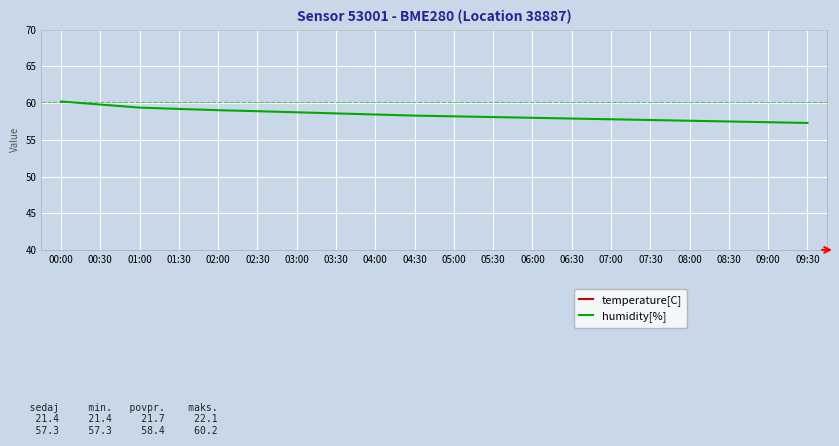

True or false: humidity[%] has more than 0 points higher than both neighbors.

False